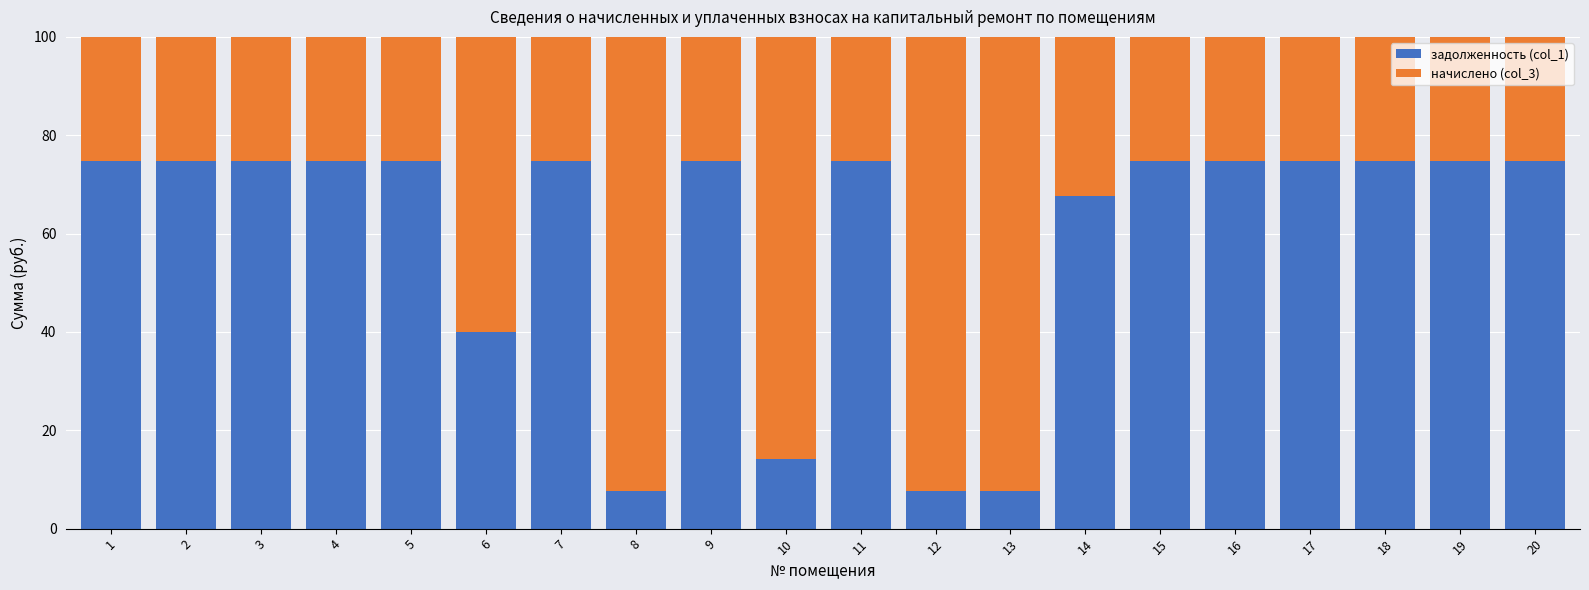

What is the difference between the second highest and second lowest values in the задолженность (col_1) series?

67.1